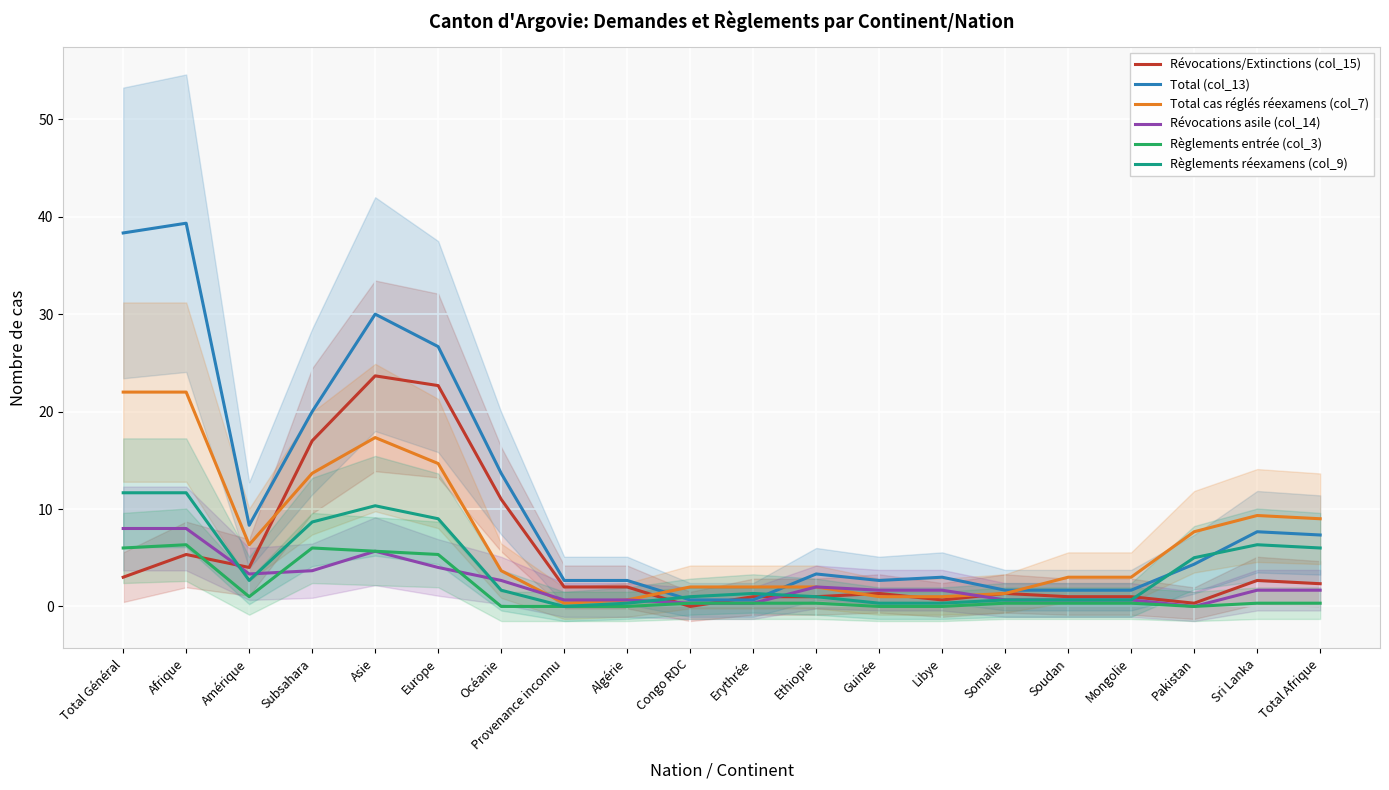

How many positive values does the Règlements entrée (col_3) series have?

14